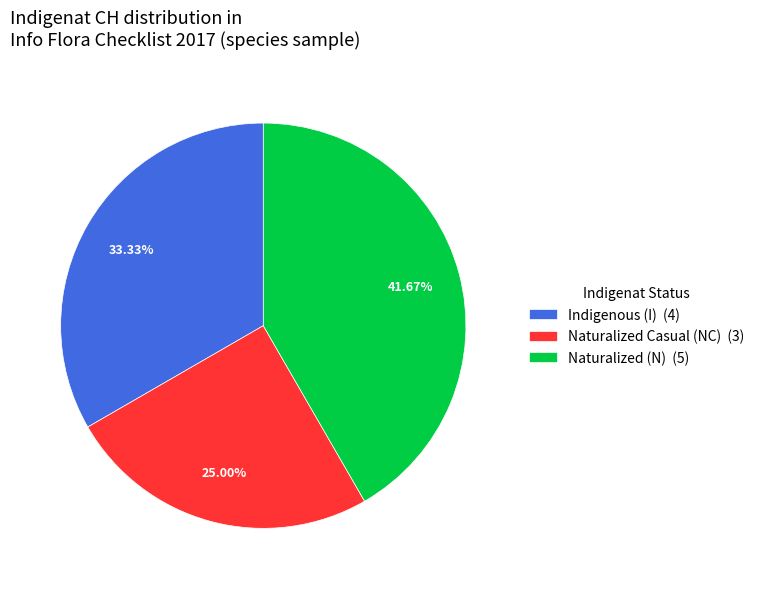

Combined, do Indigenous (I) (4) and Naturalized (N) (5) account for over 50%?

Yes